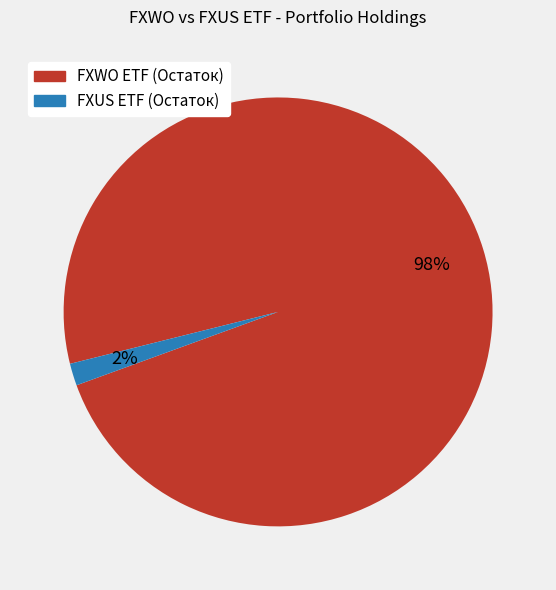

True or false: FXUS ETF (Остаток) accounts for 2% of the total.

True